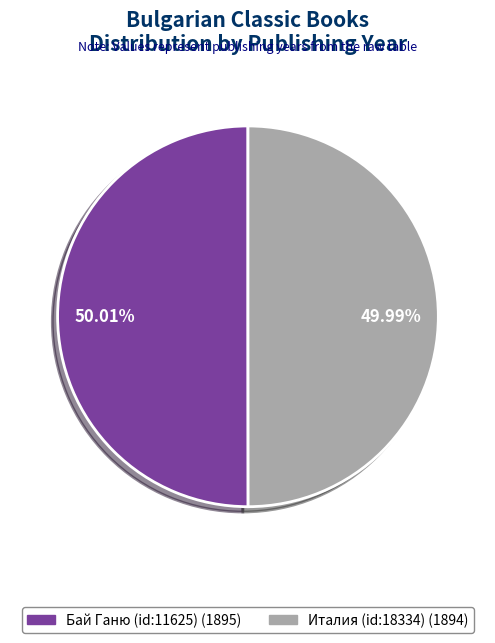

How many slices are in this pie chart?

2